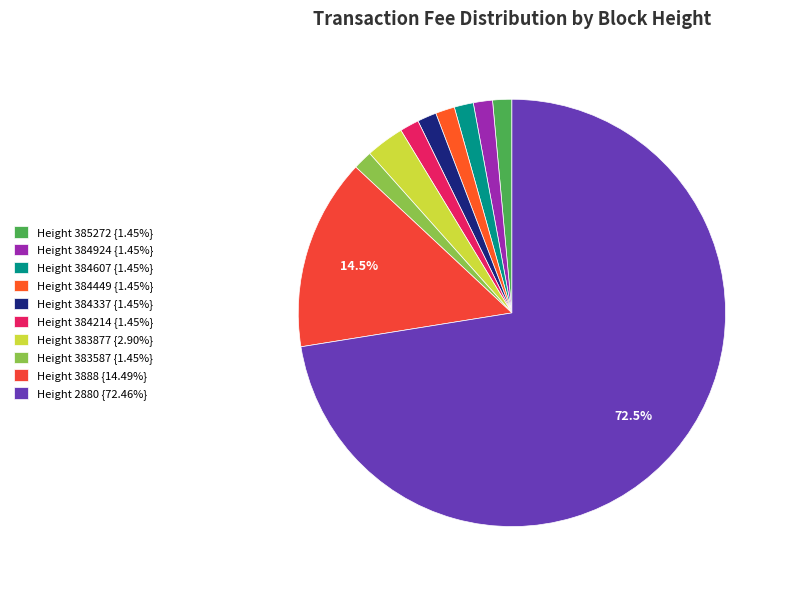

How many slices are in this pie chart?

10